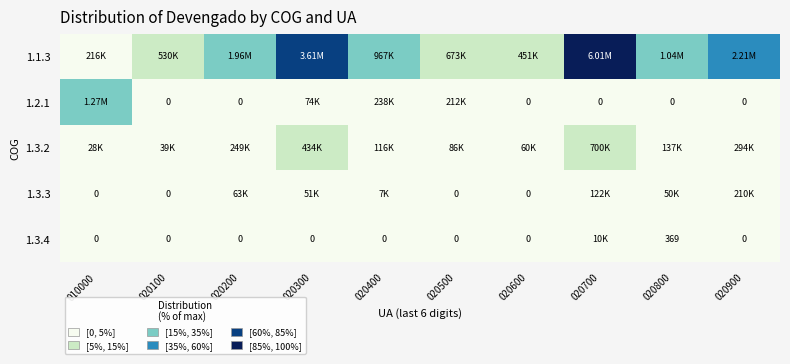

Is it true that 1.3.3 equals 0.0 at 020500?

True